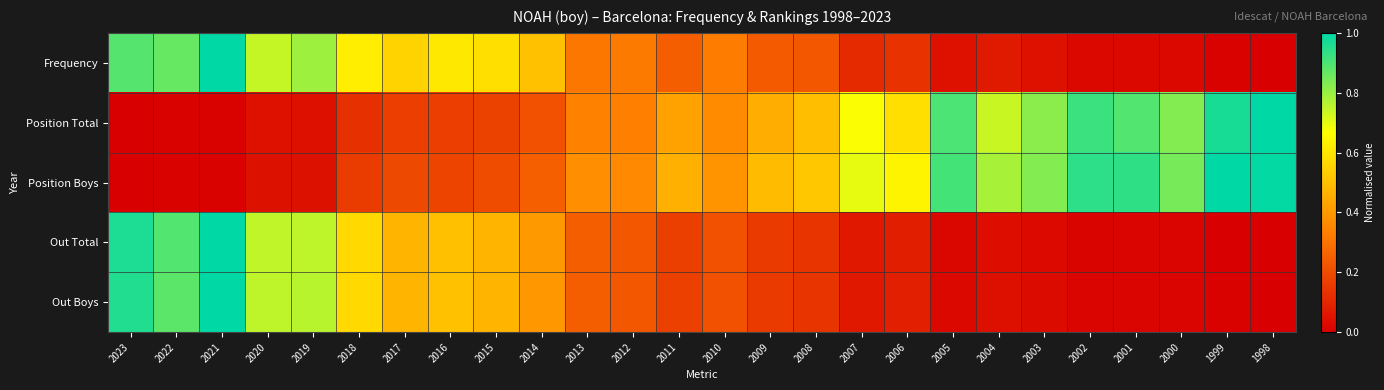

Which series has the largest range (max minus min)?

Frequency